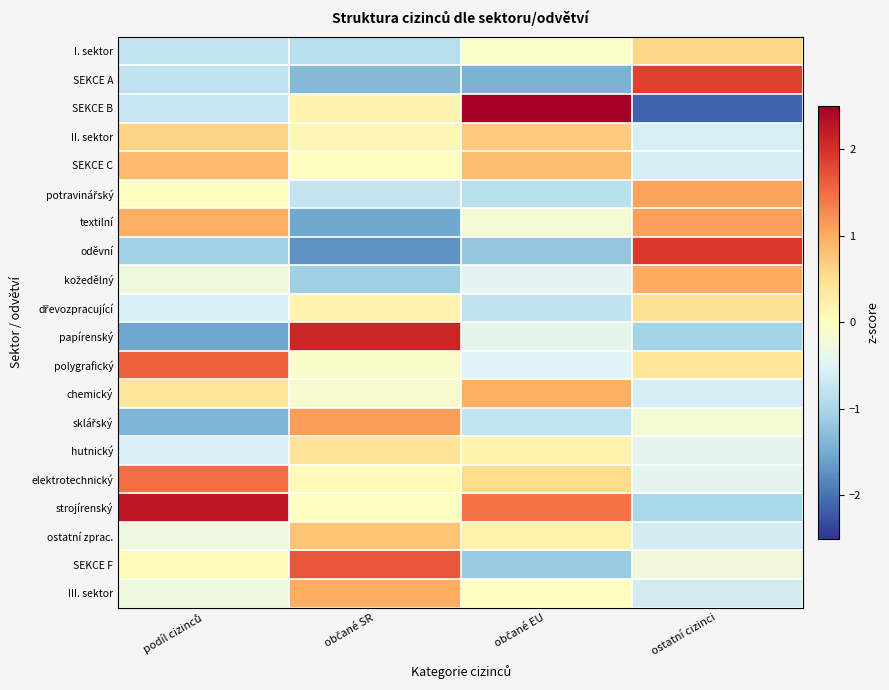

Which series has the largest total across all categories?

strojírenský